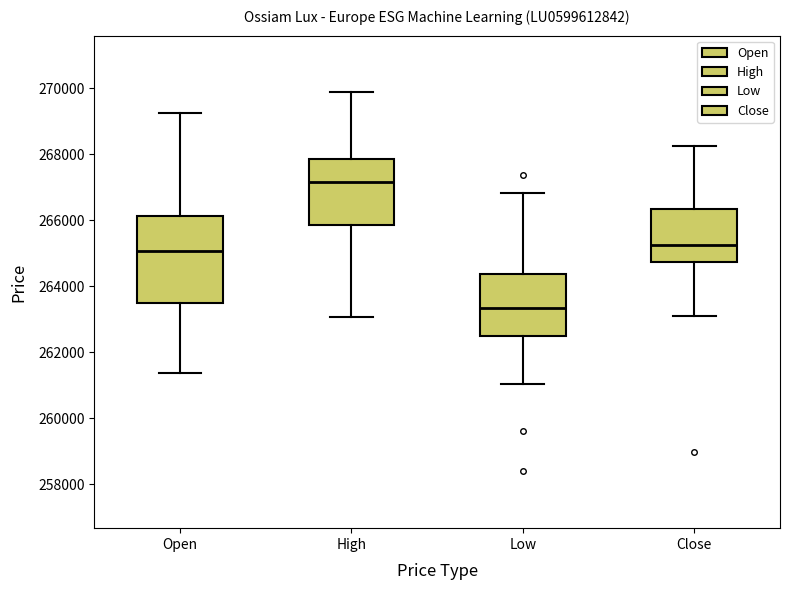

Which box is the tallest, from its lower edge to its upper edge?

Open